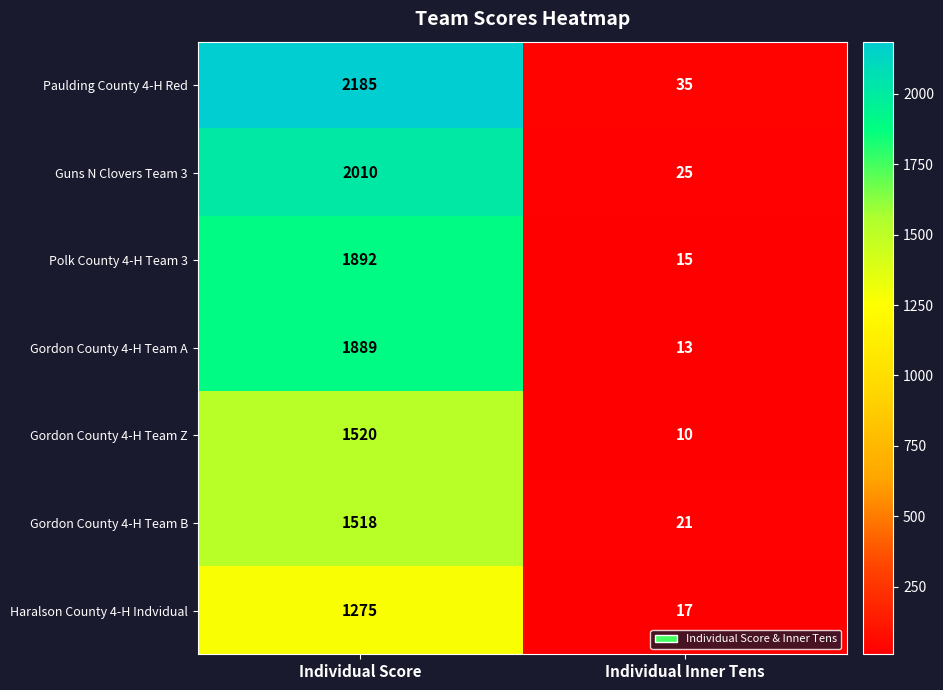

Which series changed the most between Individual Score and Individual Inner Tens?

Paulding County 4-H Red